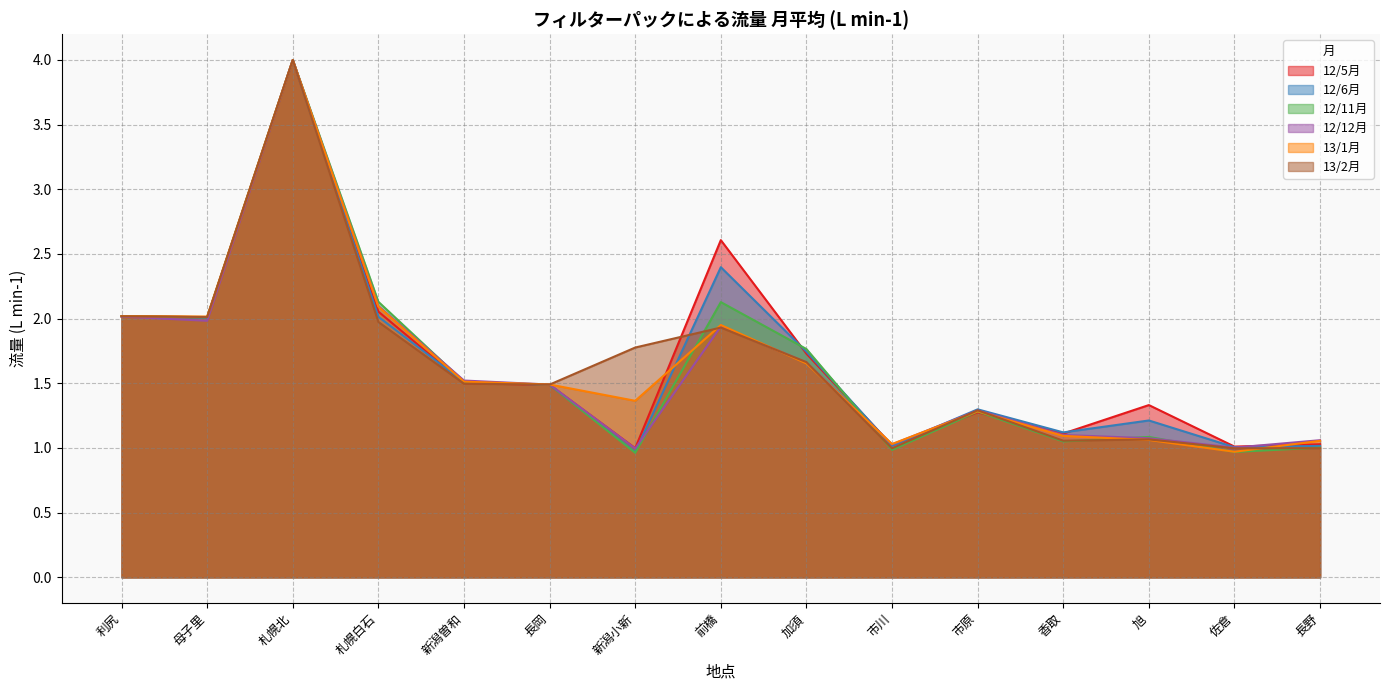

The 13/1月 series shows 1.0 at 市川. True or false?

True